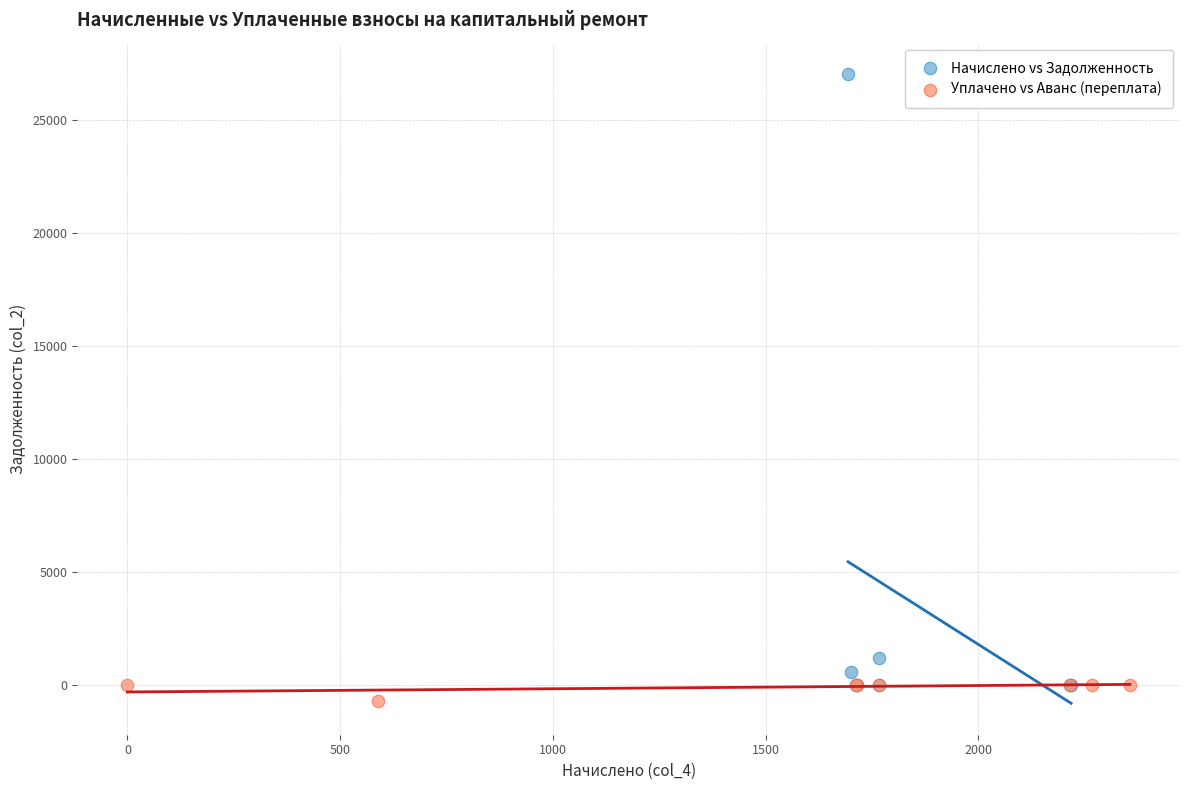

Which series reaches the maximum Y coordinate?

Начислено vs Задолженность